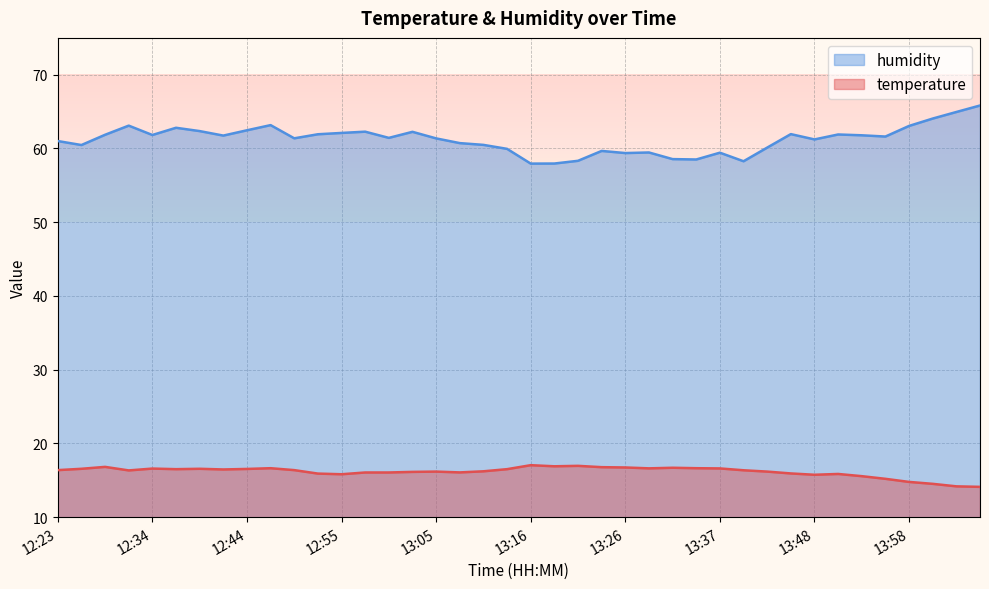

How many lines are shown in the chart?

2